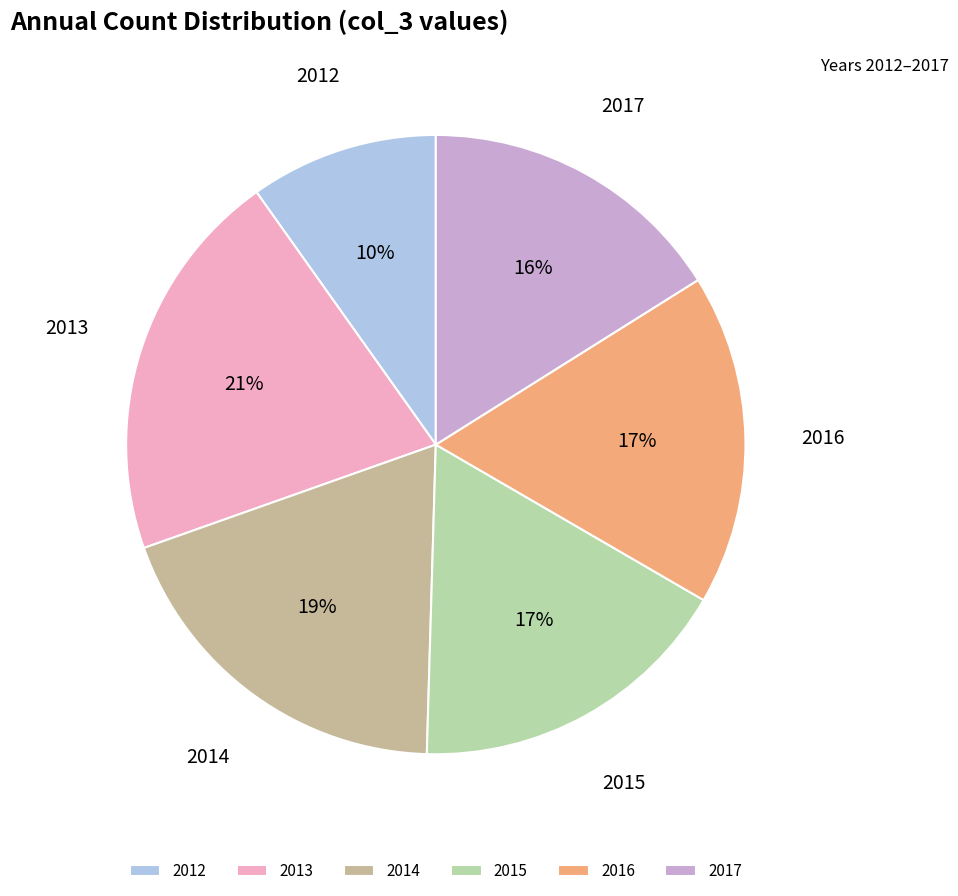

Is it true that 2016 is 17% of the pie?

True